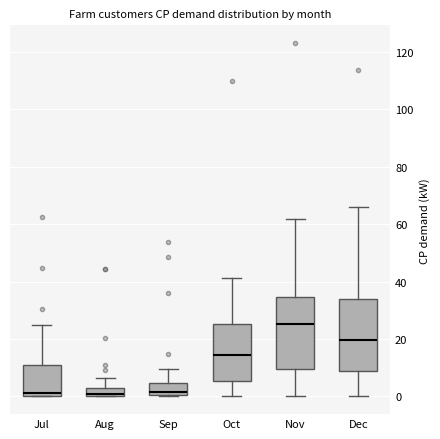

Where is the upper edge of the box for Dec on the y-axis? The values are not printed on the chart, so give them approximately, as read against the axis.

34